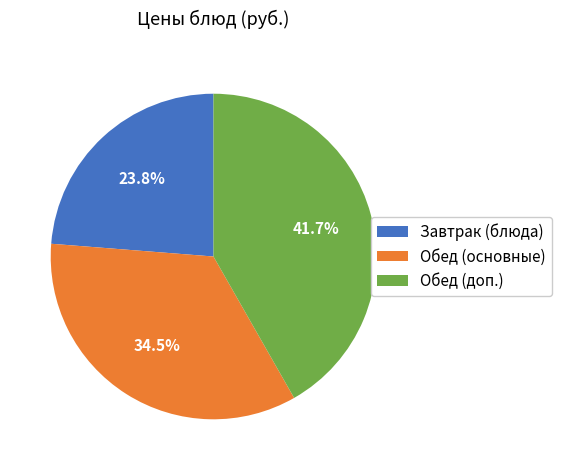

What is the ratio of the value at Завтрак (блюда) to the value at Обед (доп.)?

0.6